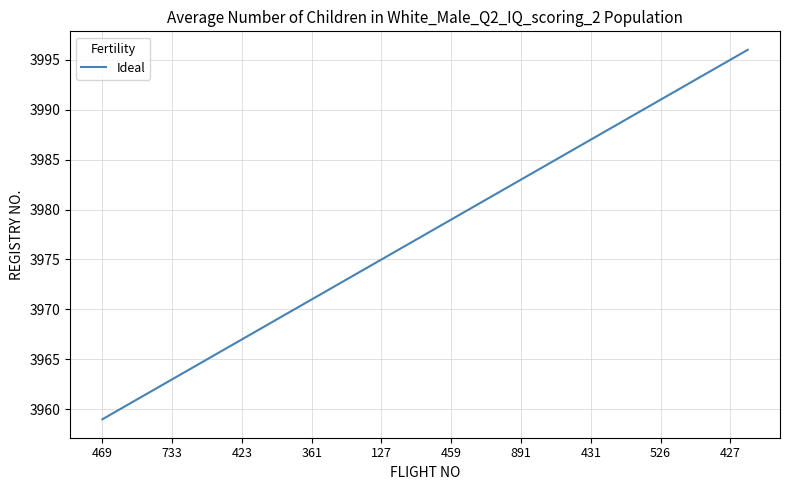

Reading right to left, what are all the values shown in this chart?

3996	3995	3994	3993	3992	3991	3990	3989	3988	3987	3986	3985	3984	3983	3982	3981	3980	3979	3978	3977	3976	3975	3974	3973	3972	3971	3970	3969	3968	3967	3966	3965	3964	3963	3962	3961	3960	3959